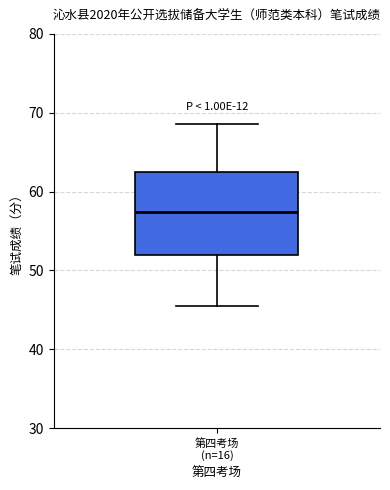

Read this box plot against the y-axis: the position of the median line, the range covered by the box, and the ends of both whiskers. The values are not printed on the chart, so give them approximately, as read against the axis.

median 57, box 52 to 63, whiskers 46 to 69